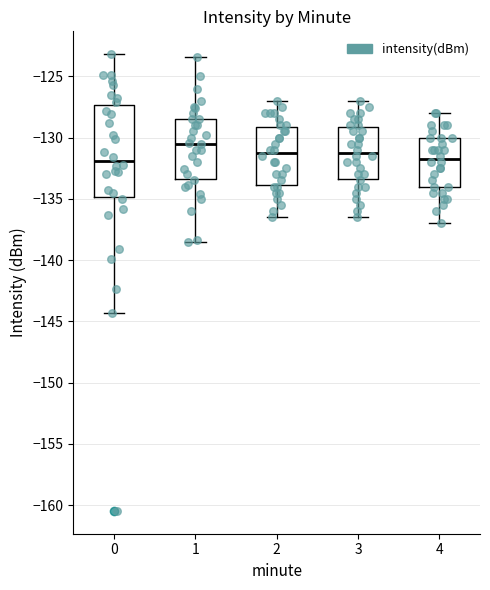

Reading left to right, read every box against the y-axis: the position of its median line, the range the box covers, and the ends of its whiskers. The values are not printed on the chart, so give them approximately, as read against the axis.

0: median -132.0, box -135.0 to -127.5, whiskers -144.5 to -123.0
1: median -130.5, box -133.5 to -128.5, whiskers -138.5 to -123.5
2: median -131.0, box -134.0 to -129.0, whiskers -136.5 to -127.0
3: median -131.0, box -133.5 to -129.0, whiskers -136.5 to -127.0
4: median -131.5, box -134.0 to -130.0, whiskers -137.0 to -128.0